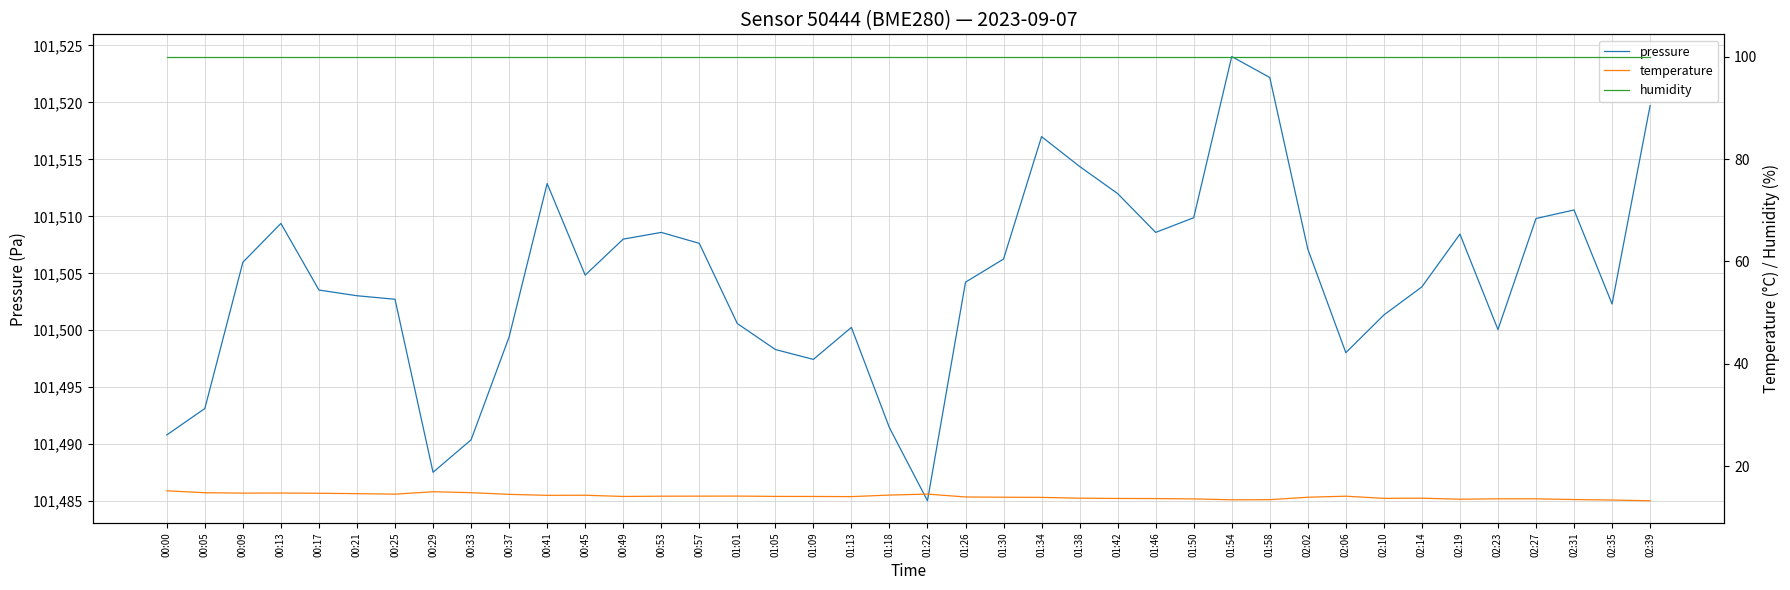

True or false: pressure and temperature intersect in this chart.

False